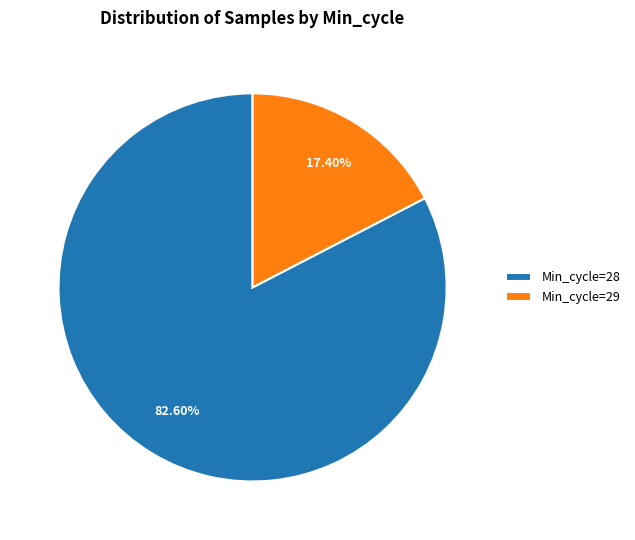

Between Min_cycle=28 and Min_cycle=29, which is larger?

Min_cycle=28